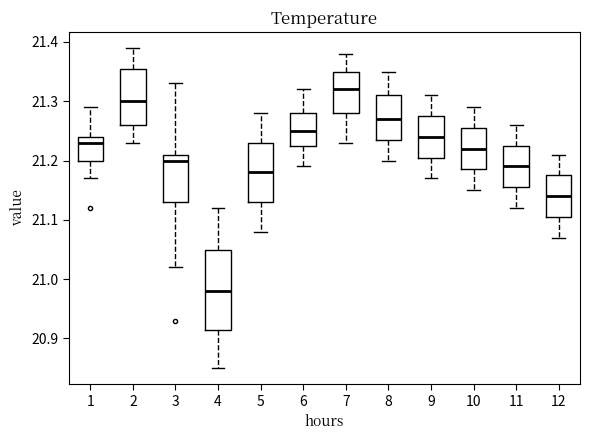

Where does the lower whisker of the box at x = 7 end on the y-axis? The values are not printed on the chart, so give them approximately, as read against the axis.

21.23